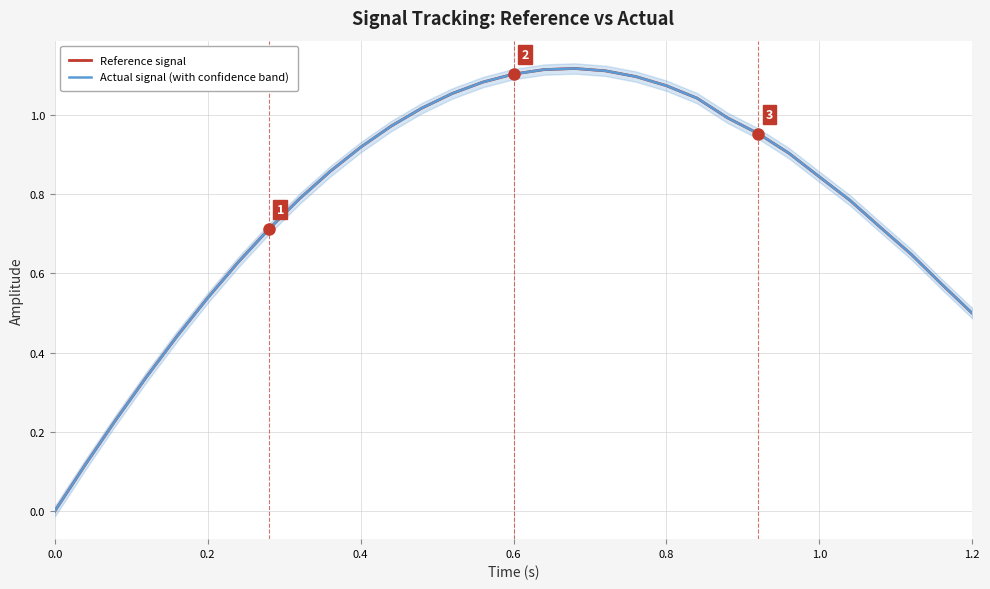

How many data points does each series have?

31